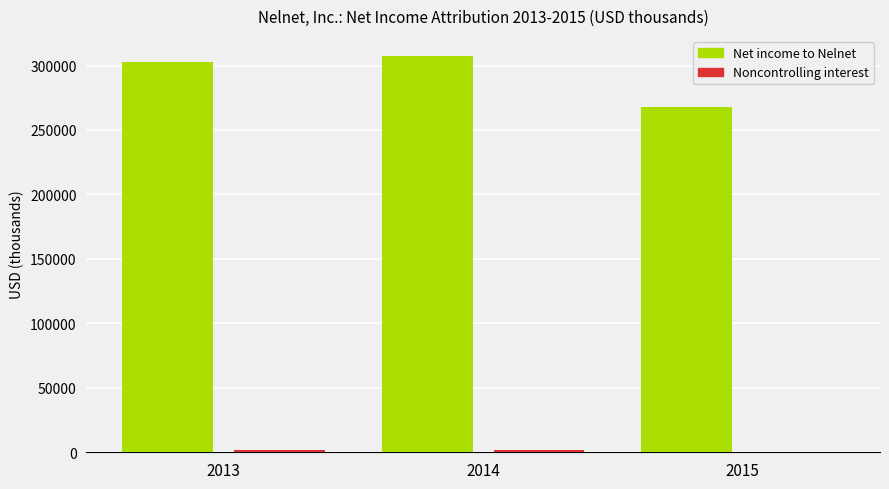

What is the greatest value displayed?

307610